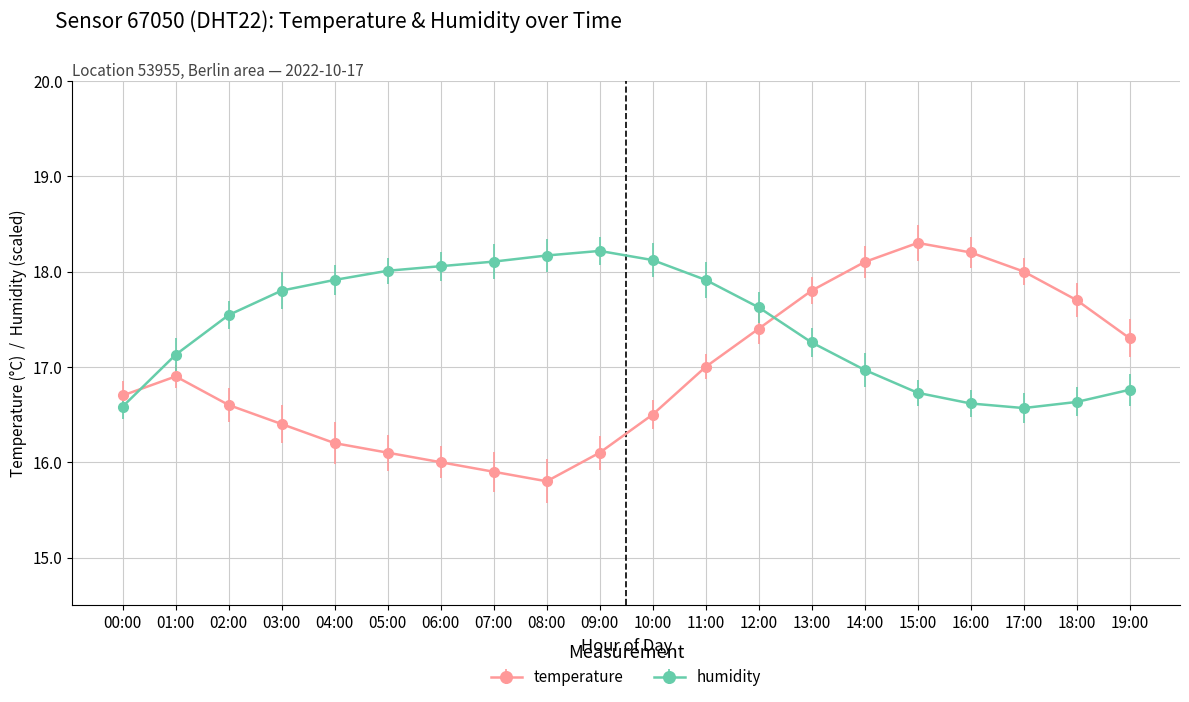

Reading right to left, list all the values displayed in this chart.

temperature: 17.3	17.7	18.0	18.2	18.3	18.1	17.8	17.4	17.0	16.5	16.1	15.8	15.9	16.0	16.1	16.2	16.4	16.6	16.9	16.7
humidity: 16.8	16.6	16.6	16.6	16.7	17.0	17.3	17.6	17.9	18.1	18.2	18.2	18.1	18.1	18.0	17.9	17.8	17.5	17.1	16.6